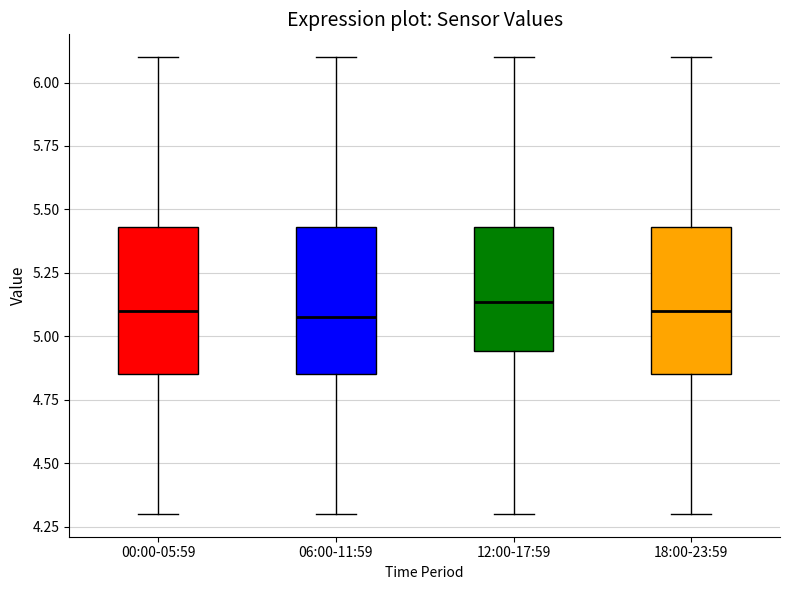

Where does the lower whisker of the box for 06:00-11:59 end on the y-axis? The values are not printed on the chart, so give them approximately, as read against the axis.

4.30